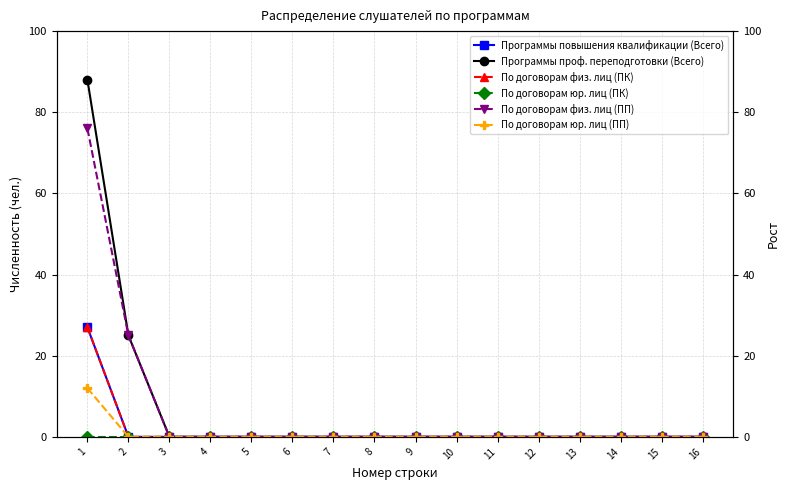

Is the value of По договорам физ. лиц (ПП) at 10 greater than the value of По договорам физ. лиц (ПК) at 15?

No